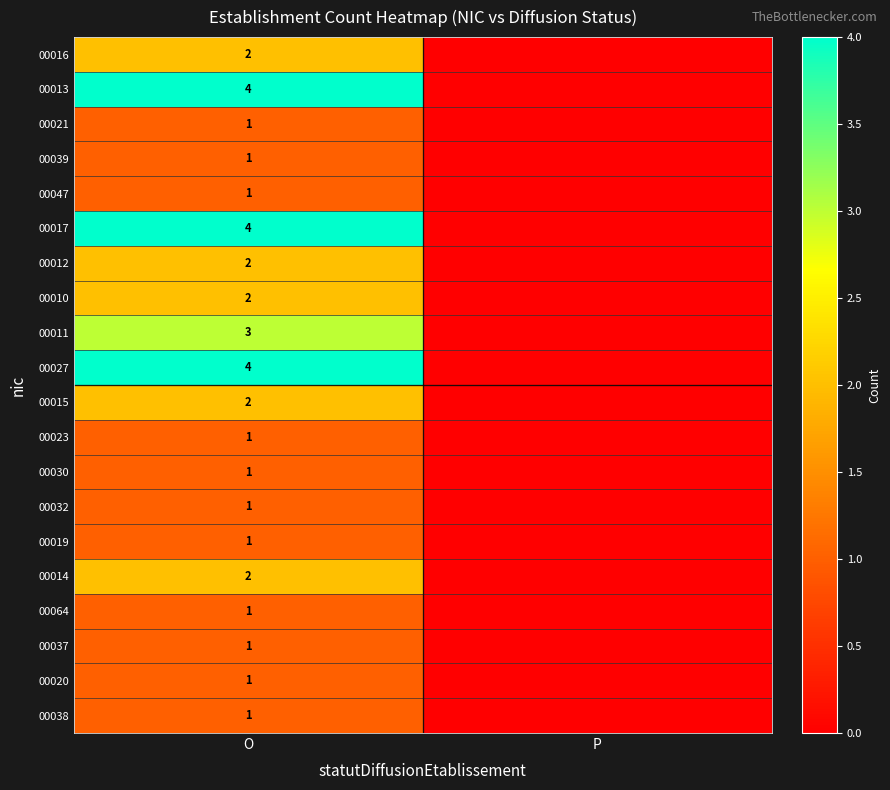

What is the total value across all series at O?

36